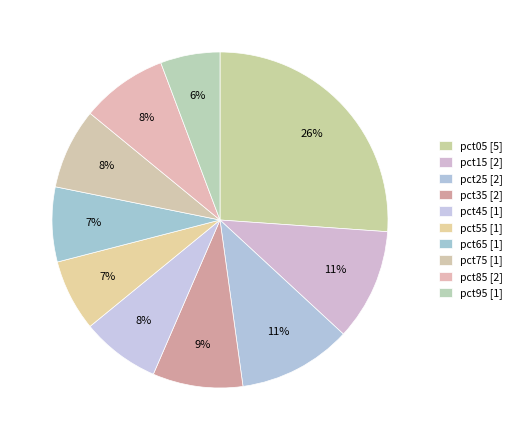

Count the number of slices in the pie.

10